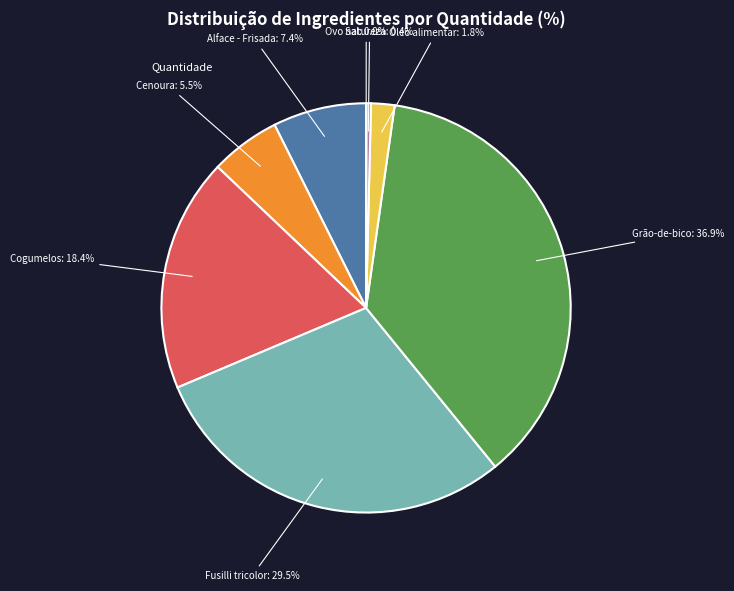

Is there a majority slice in this chart?

No